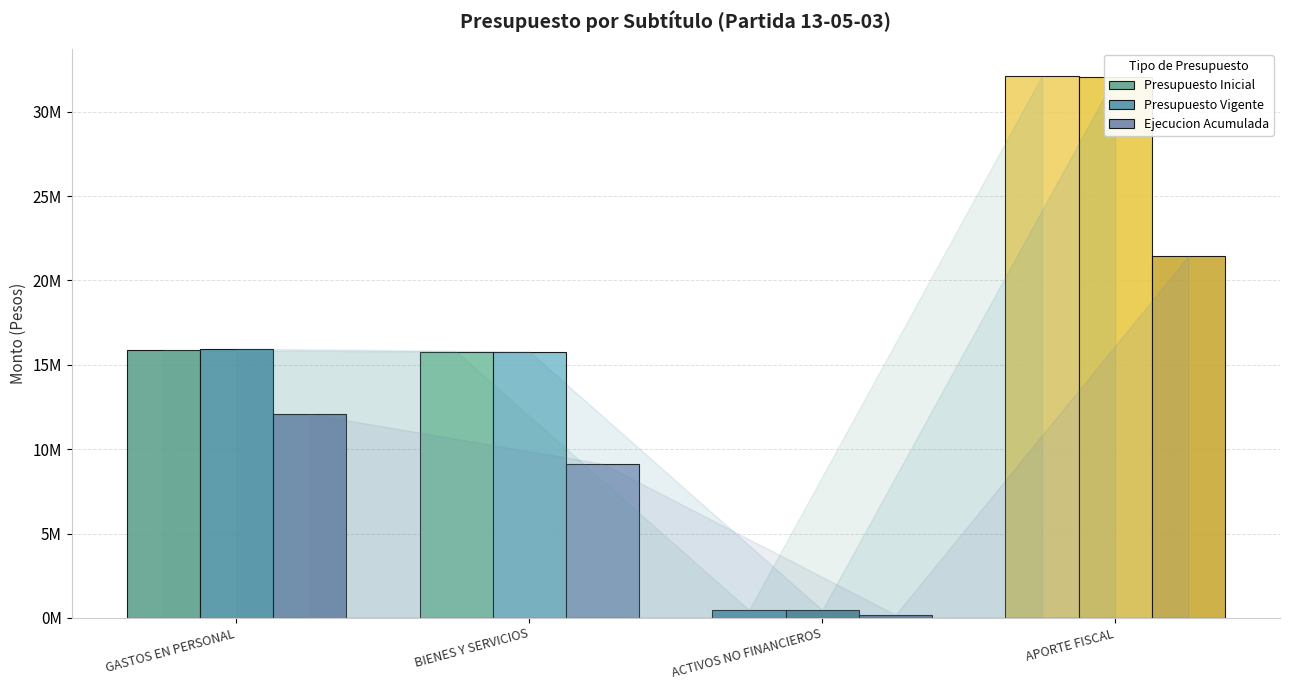

List the series in order of their peak value, highest first.

Presupuesto Inicial, Presupuesto Vigente, Ejecucion Acumulada